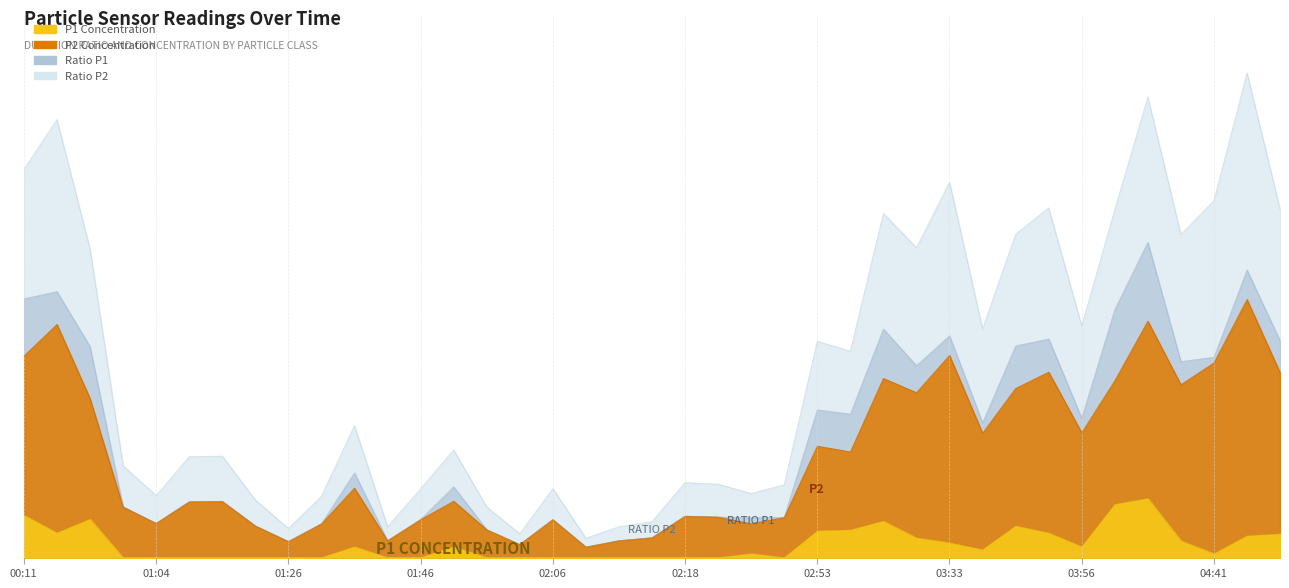

Between 01:53 and 03:56, which series saw the biggest shift?

ratioP1